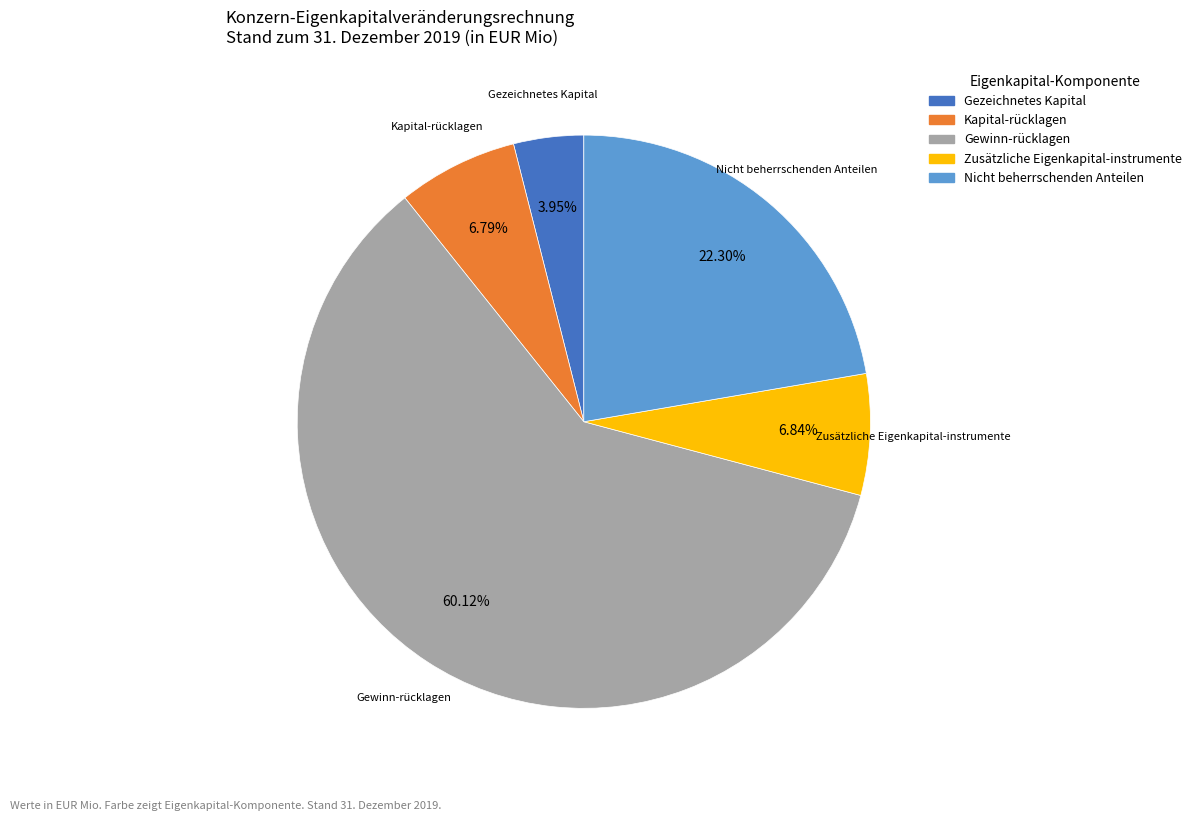

Is there any slice that represents more than half of the pie?

Yes